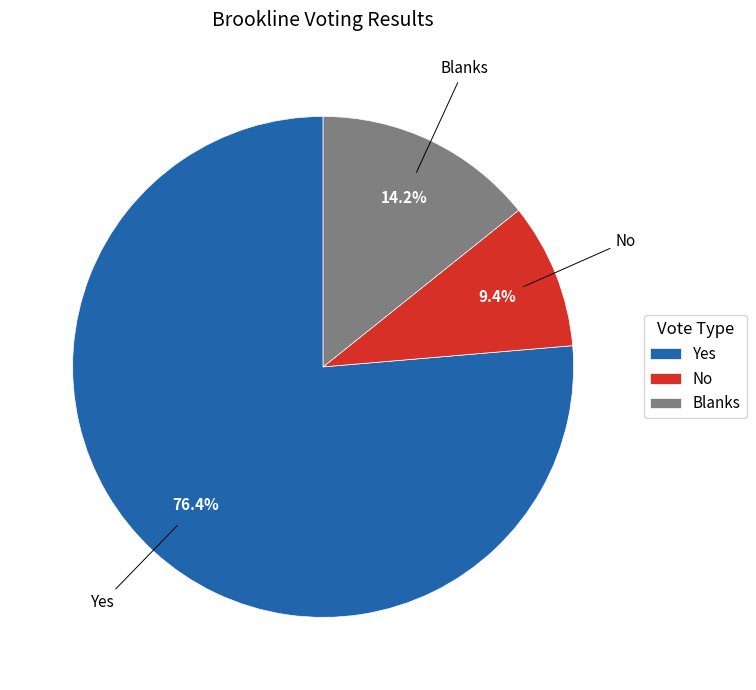

To the nearest percent, what portion does No represent?

9%